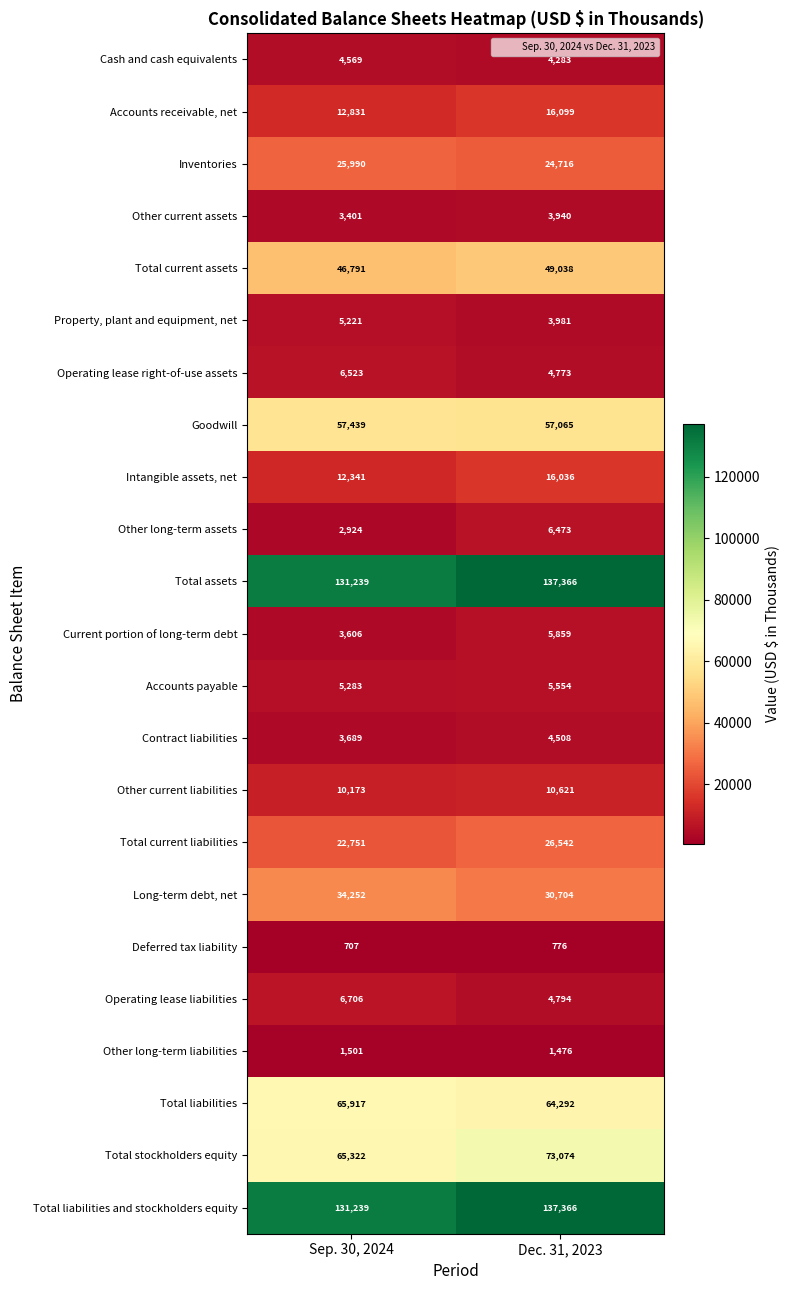

What is the maximum value shown in the chart?

137366